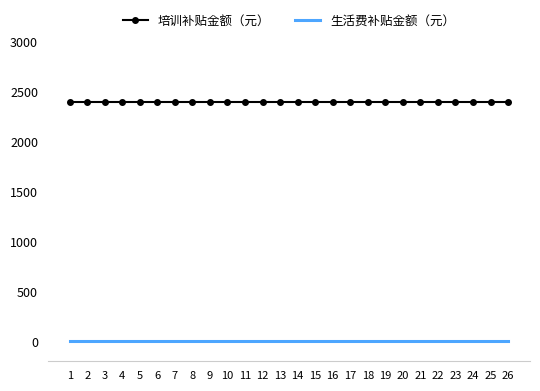

True or false: 生活费补贴金额（元） and 培训补贴金额（元） intersect in this chart.

False